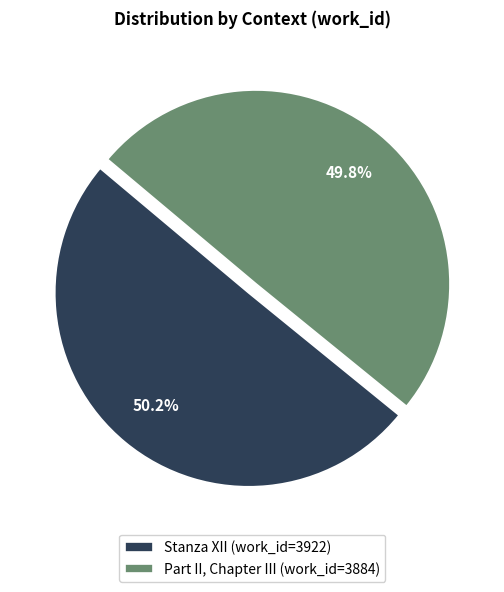

What is the ratio of the value at Part II, Chapter III to the value at Stanza XII?

1.0